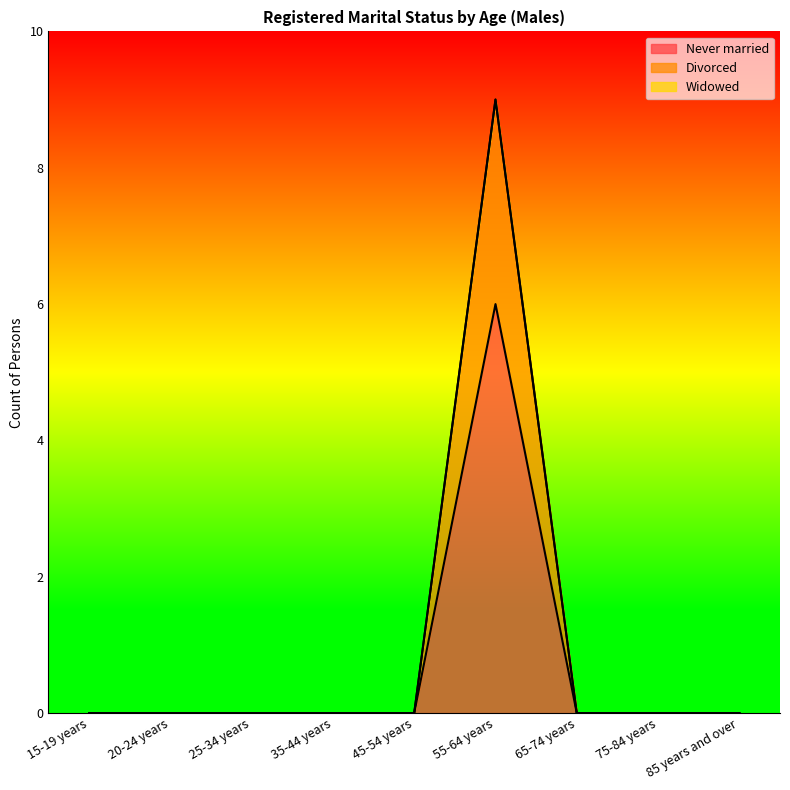

What is the label of the 8th point from the left?

75-84 years